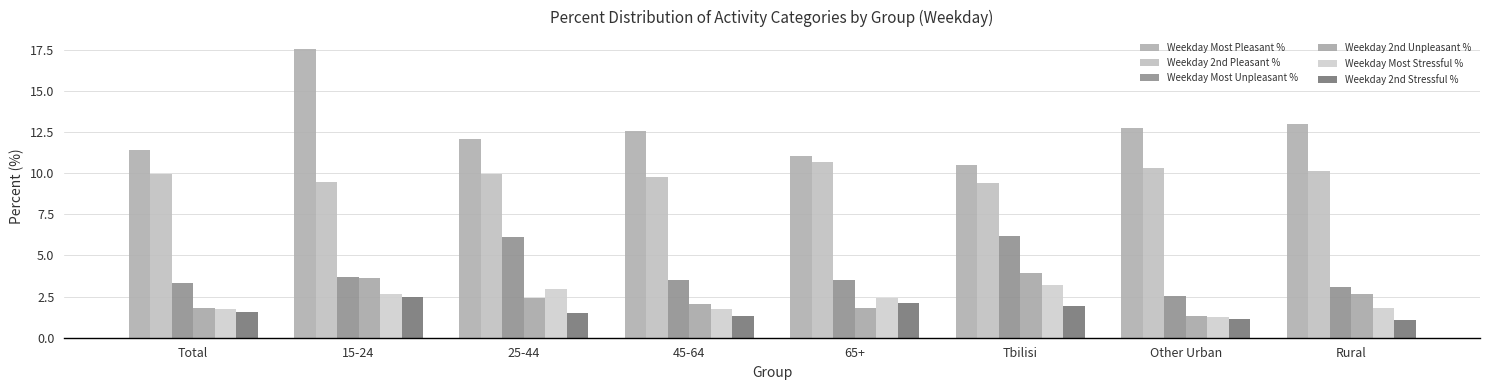

What is the sum of the Weekday 2nd Pleasant % values at Rural and 65+?

20.8